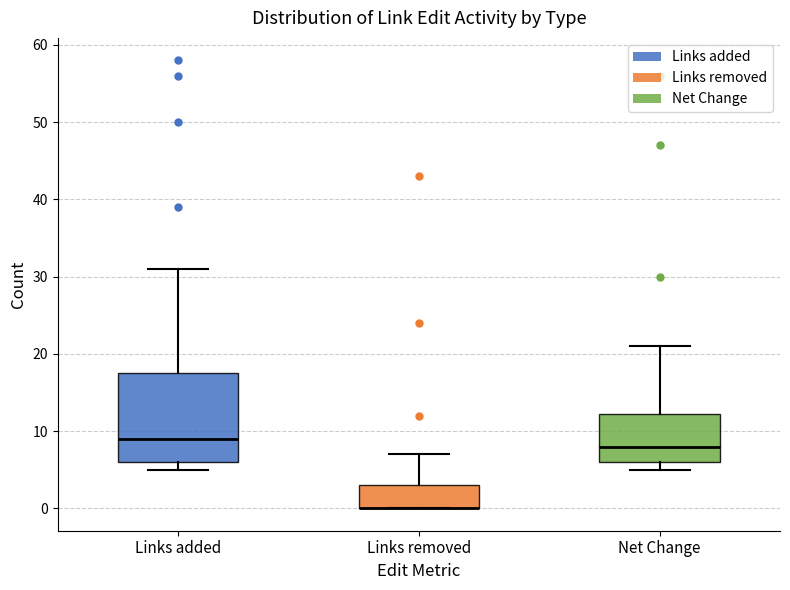

Reading left to right, read every box against the y-axis: the position of its median line, the range the box covers, and the ends of its whiskers. The values are not printed on the chart, so give them approximately, as read against the axis.

Links added: median 9, box 6 to 18, whiskers 5 to 31
Links removed: median 0 (drawn on the box's lower edge), box 0 to 3, whiskers 0 to 7
Net Change: median 8, box 6 to 12, whiskers 5 to 21